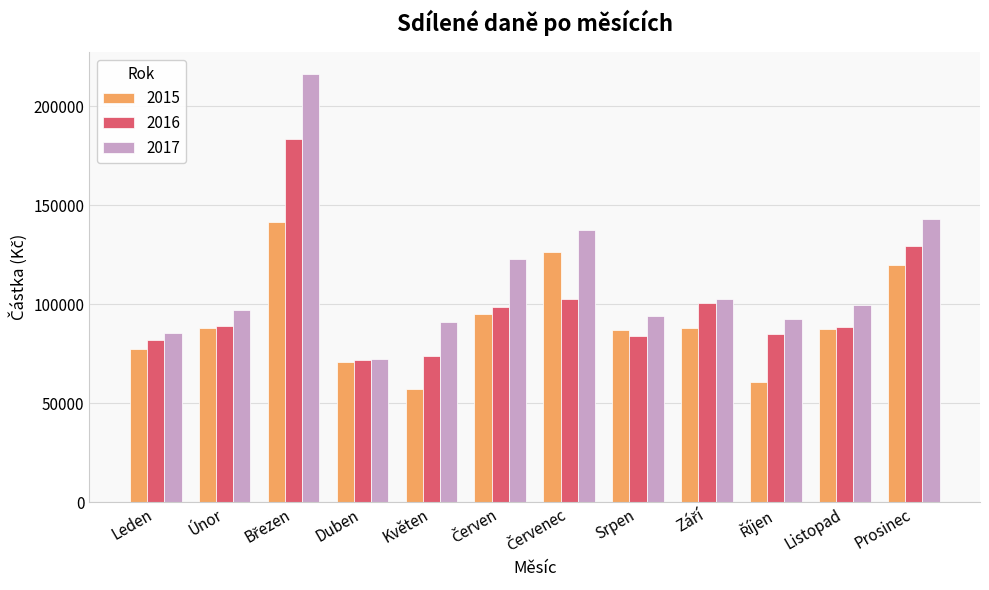

List the series in order of their peak value, lowest first.

2015, 2016, 2017